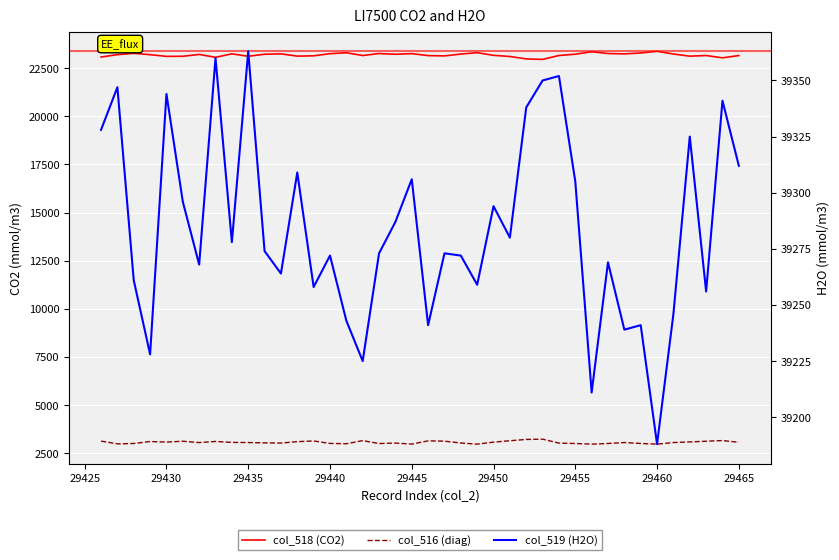

The value of col_519 (H2O) at 28 is 68479. True or false?

False